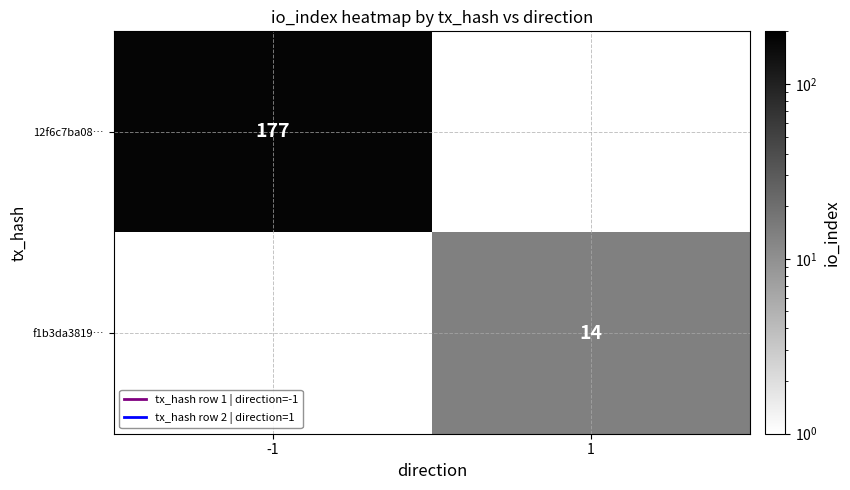

What is the greatest value displayed?

177.0